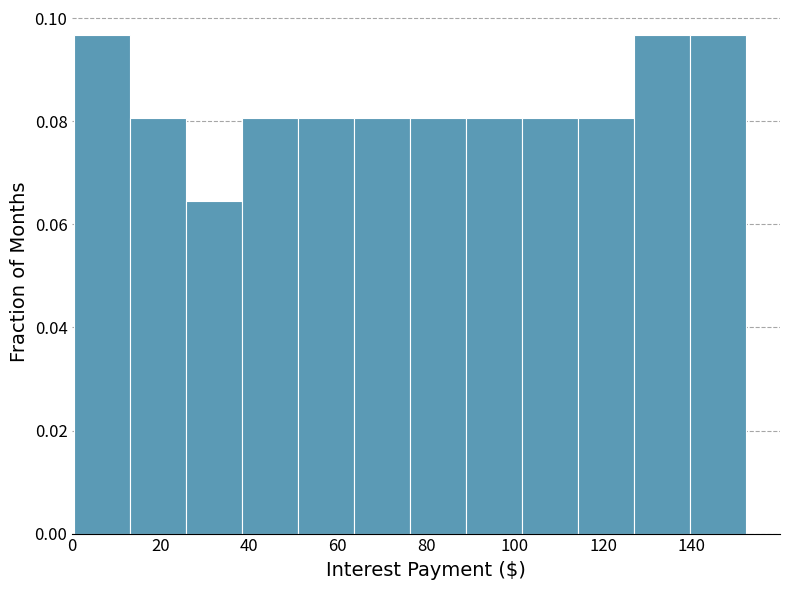

Reading left to right, list every bar in this chart as the range it spans on the x-axis followed by its height. Neither the bar edges nor the heights are printed on the chart, so give them approximately, as read against the axes.

0 to 14: 0.096
14 to 26: 0.080
26 to 38: 0.064
38 to 52: 0.080
52 to 64: 0.080
64 to 76: 0.080
76 to 90: 0.080
90 to 102: 0.080
102 to 114: 0.080
114 to 128: 0.080
128 to 140: 0.096
140 to 152: 0.096